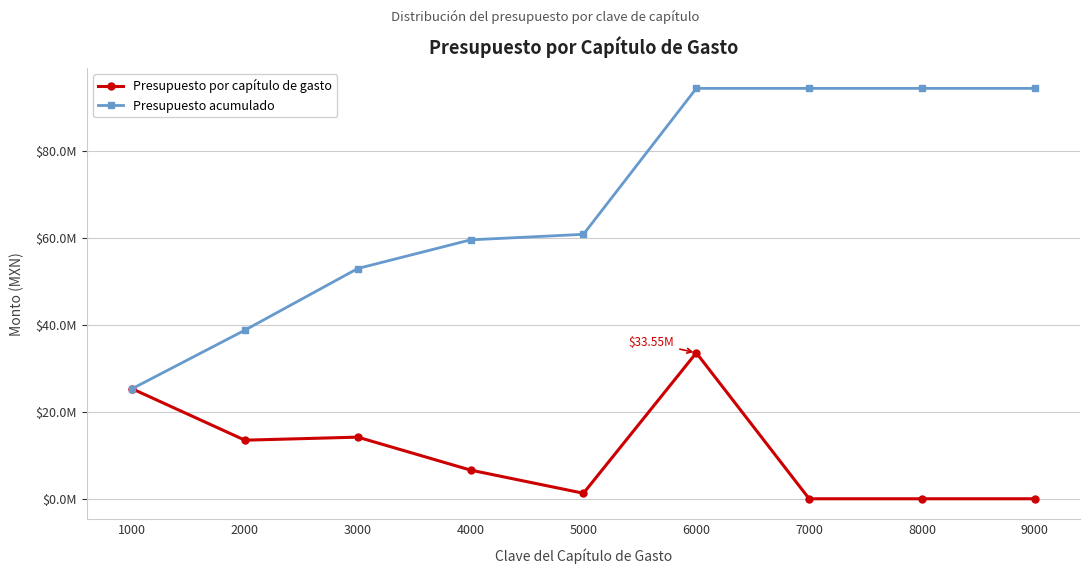

Which has a higher value, 5000 or 8000?

5000